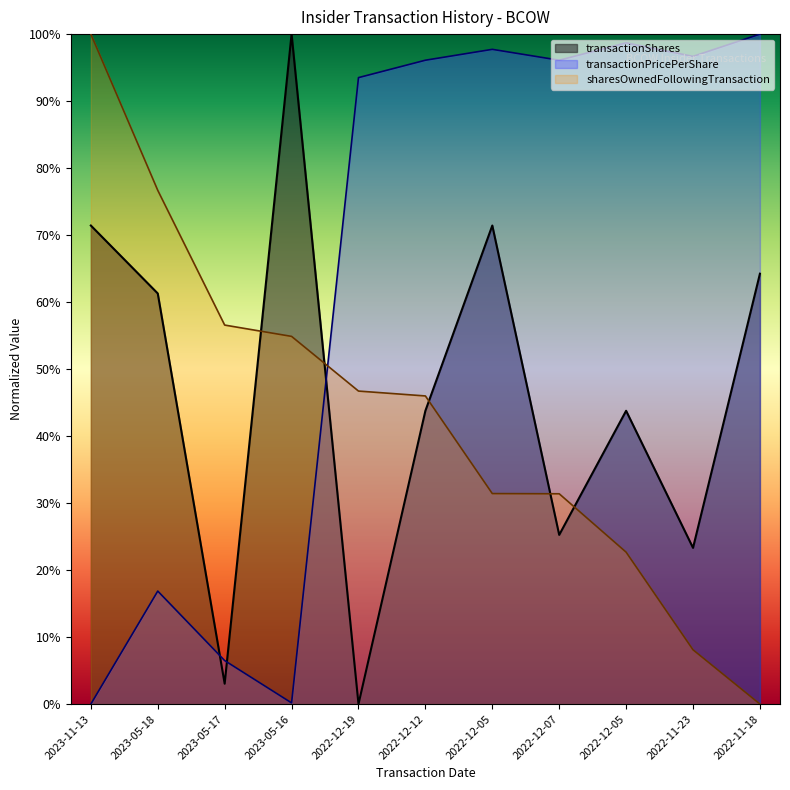

How many values in the transactionPricePerShare series exceed 0?

10